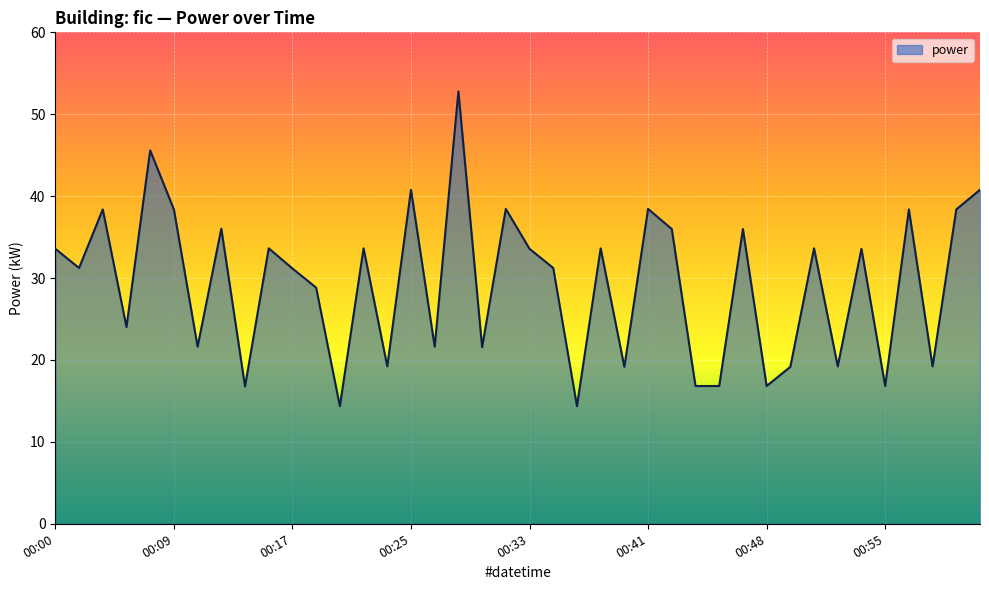

True or false: the data has more than 1 interior local peaks.

True